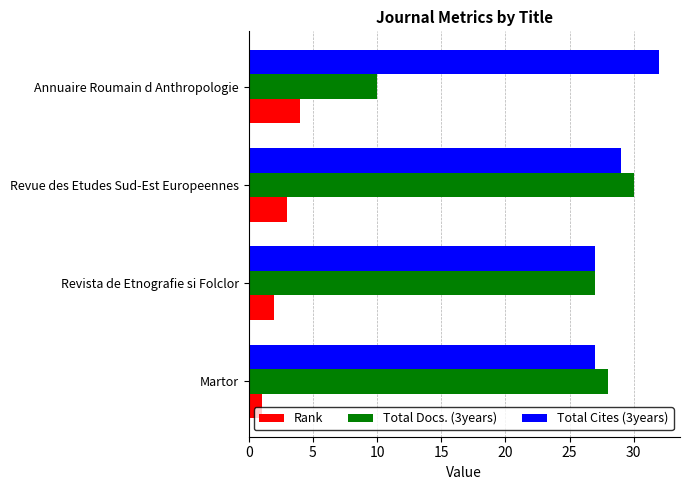

The Rank series shows 1 at Martor. True or false?

True